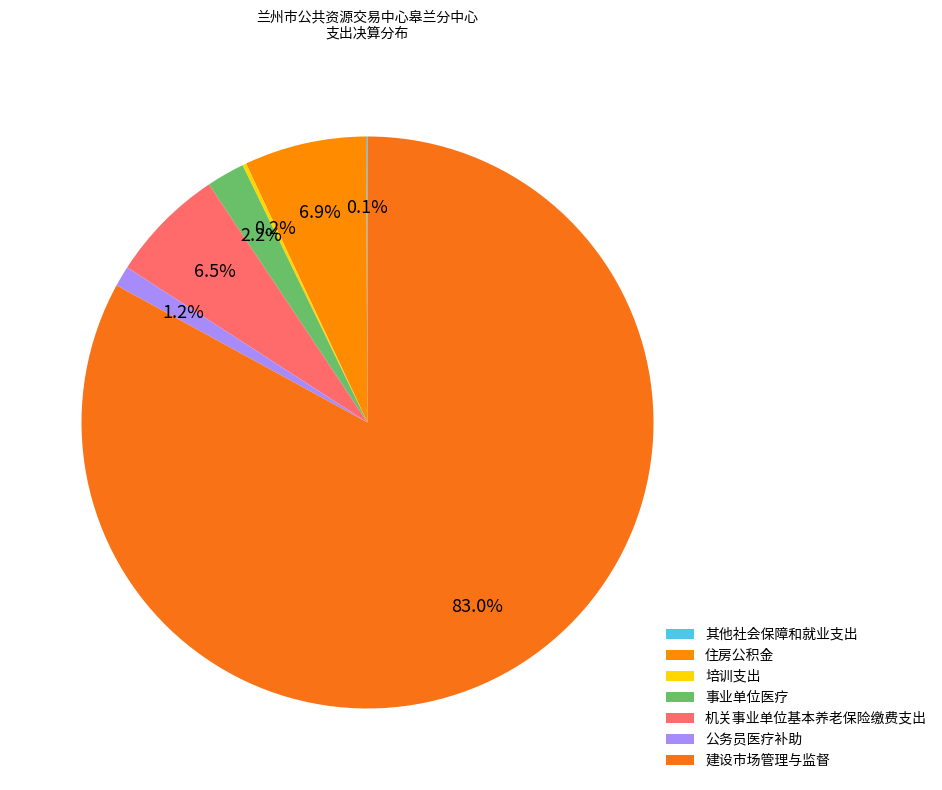

Which category has the smallest portion of the pie?

其他社会保障和就业支出